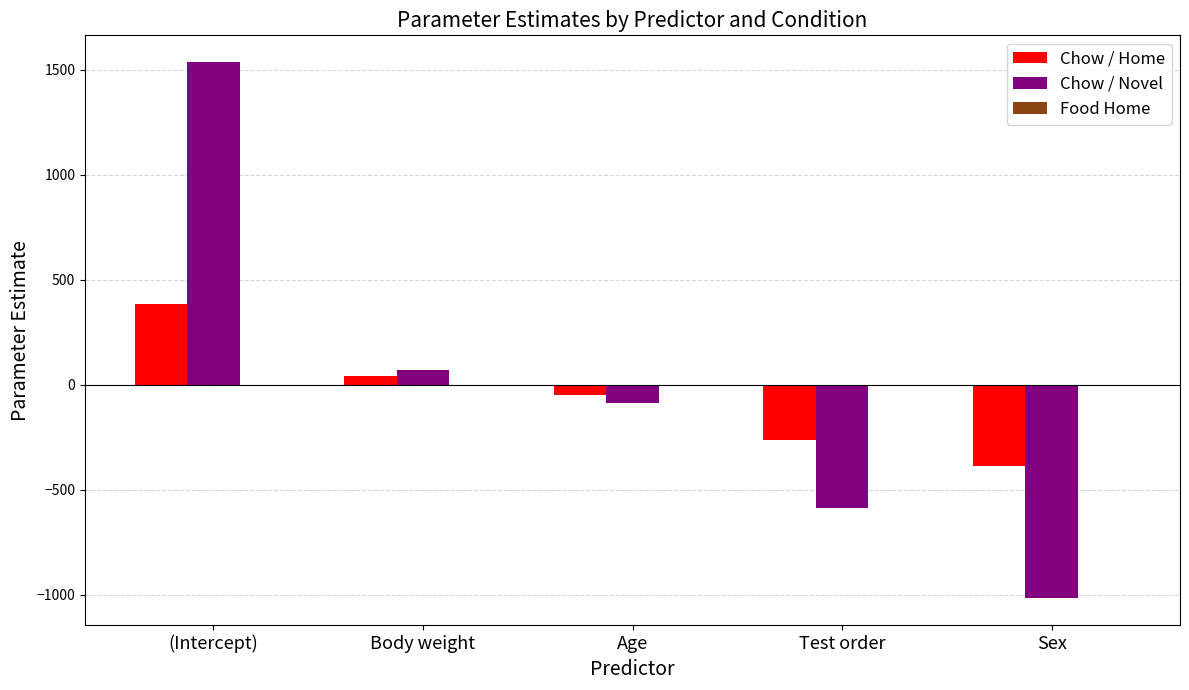

How many groups of bars are there?

5